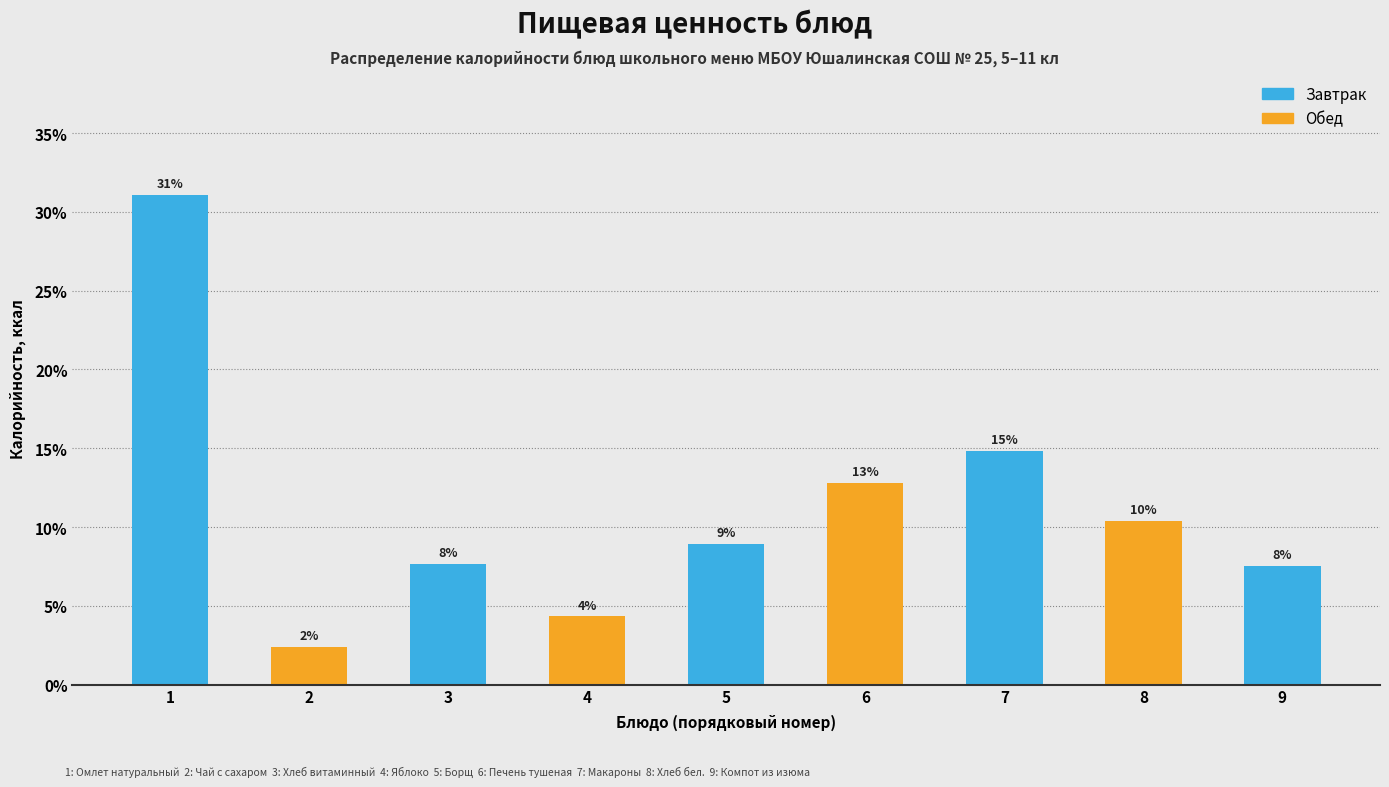

Are the bars horizontal?

No